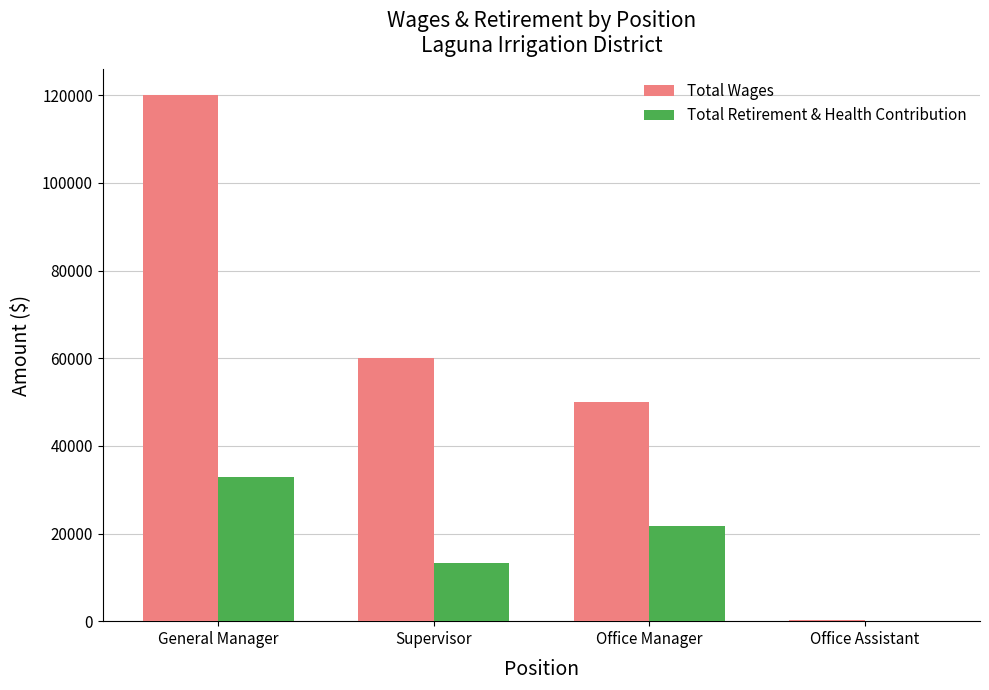

Reading left to right, list all the values displayed in this chart.

Total Wages: General Manager=120000	Supervisor=60000	Office Manager=50000	Office Assistant=158
Total Retirement & Health Contribution: General Manager=32800	Supervisor=13213	Office Manager=21692	Office Assistant=0